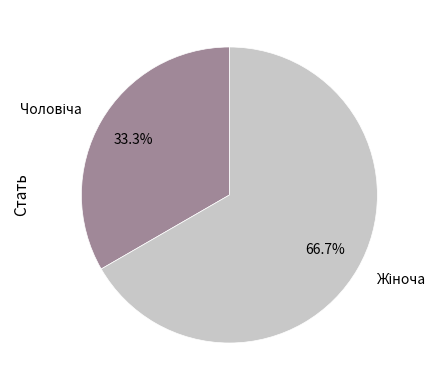

Does any single category account for the majority?

Yes